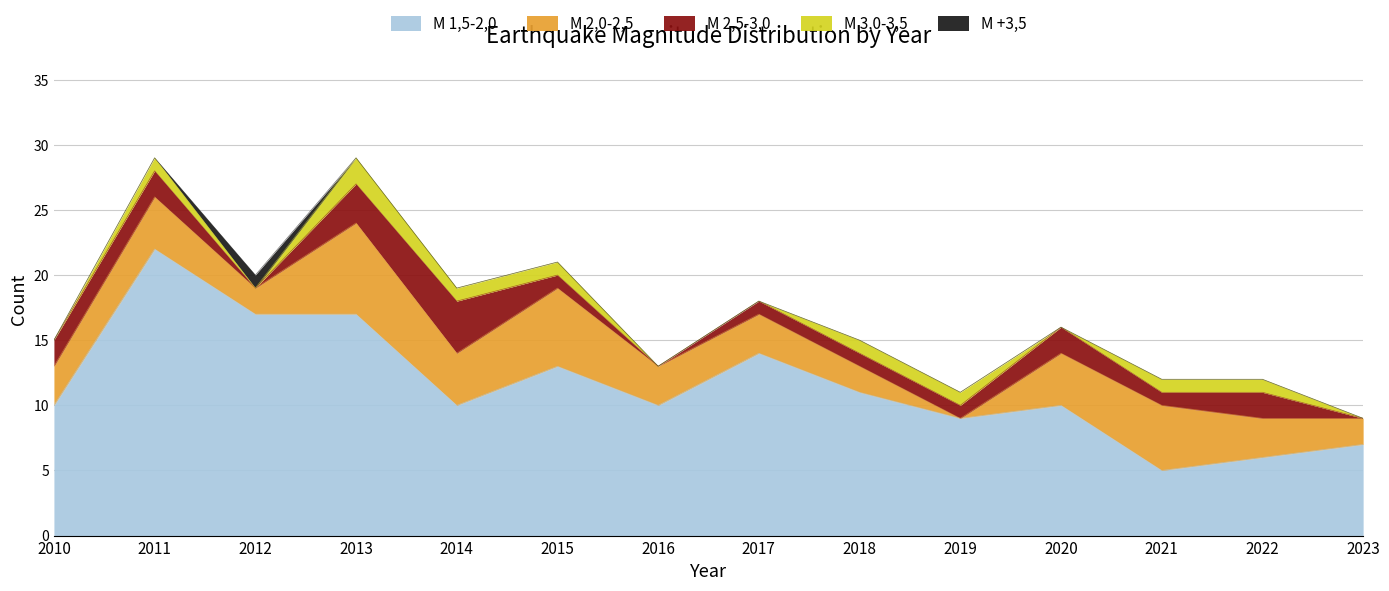

True or false: M 3,0-3,5 and M 1,5-2,0 intersect in this chart.

False